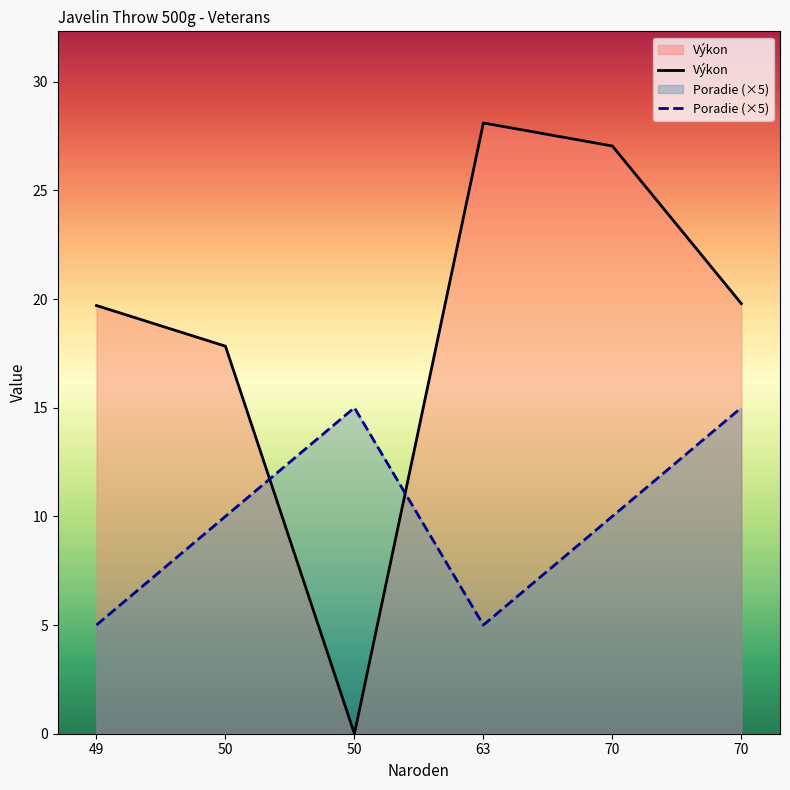

How many lines are shown in the chart?

2